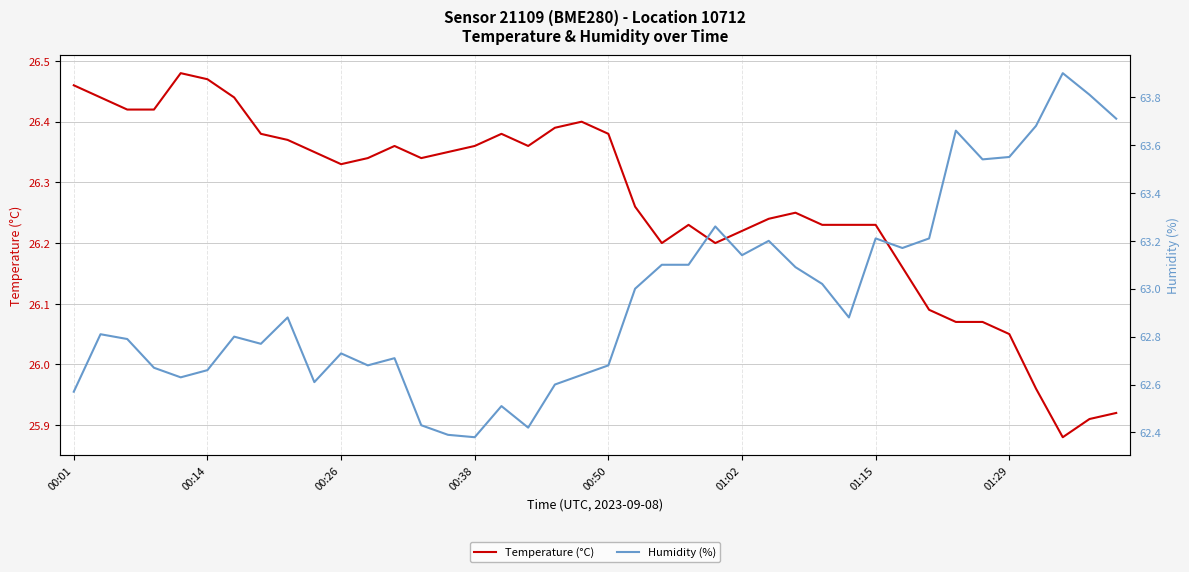

What is the value of the Humidity (%) point at the 33rd from the left?

63.2